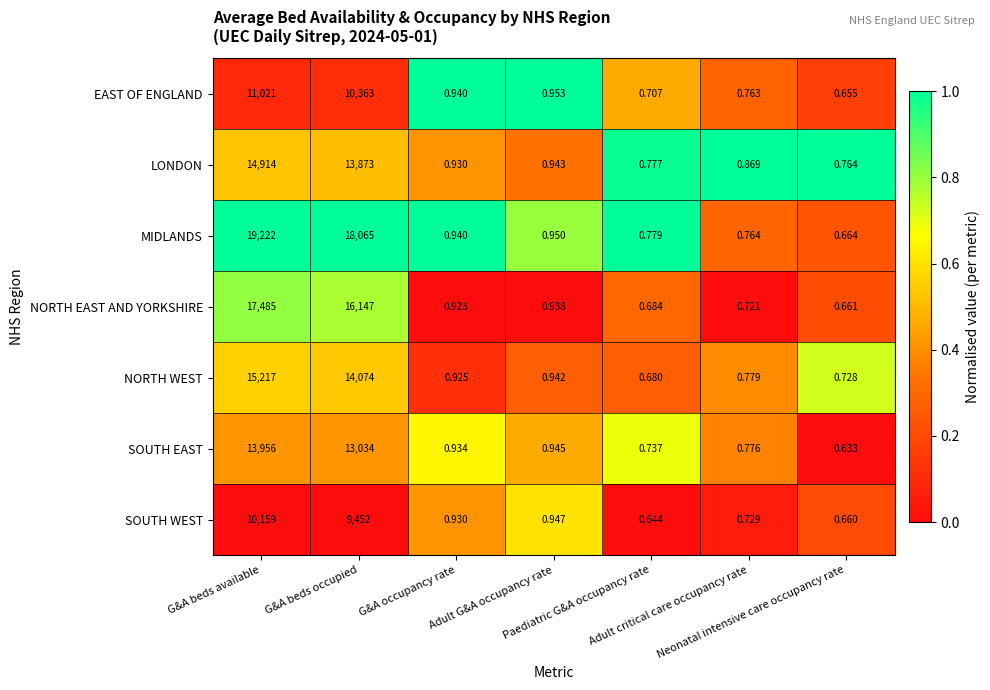

How many data points does each series have?

7